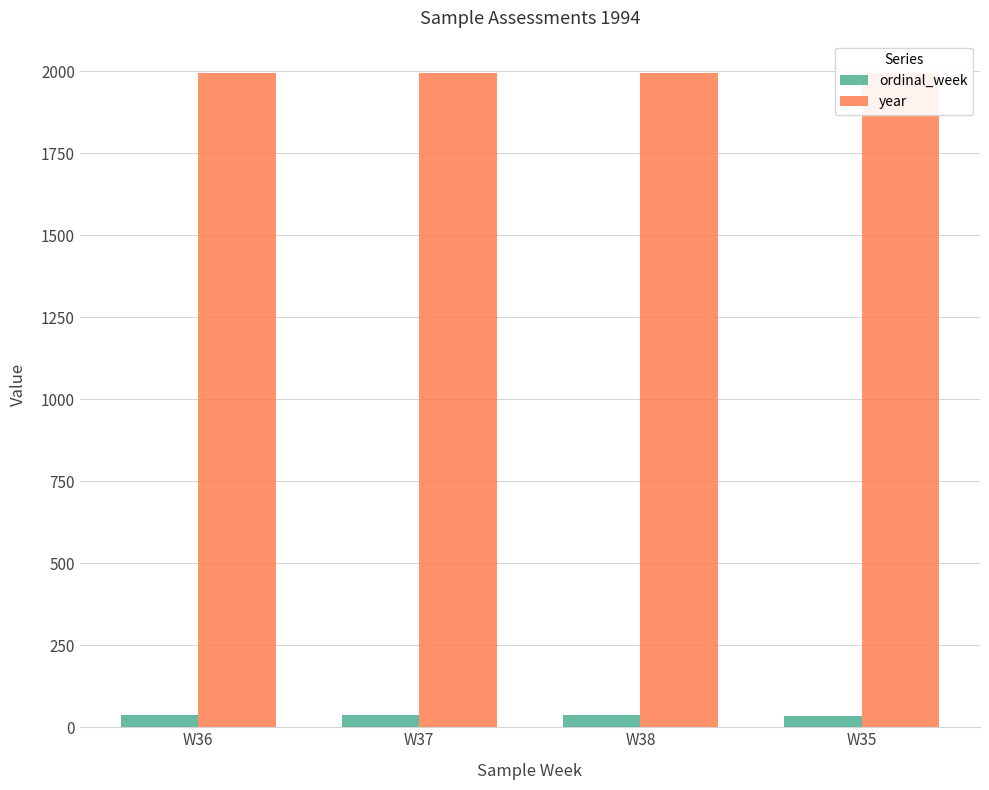

List the series in order of their peak value, lowest first.

ordinal_week, year